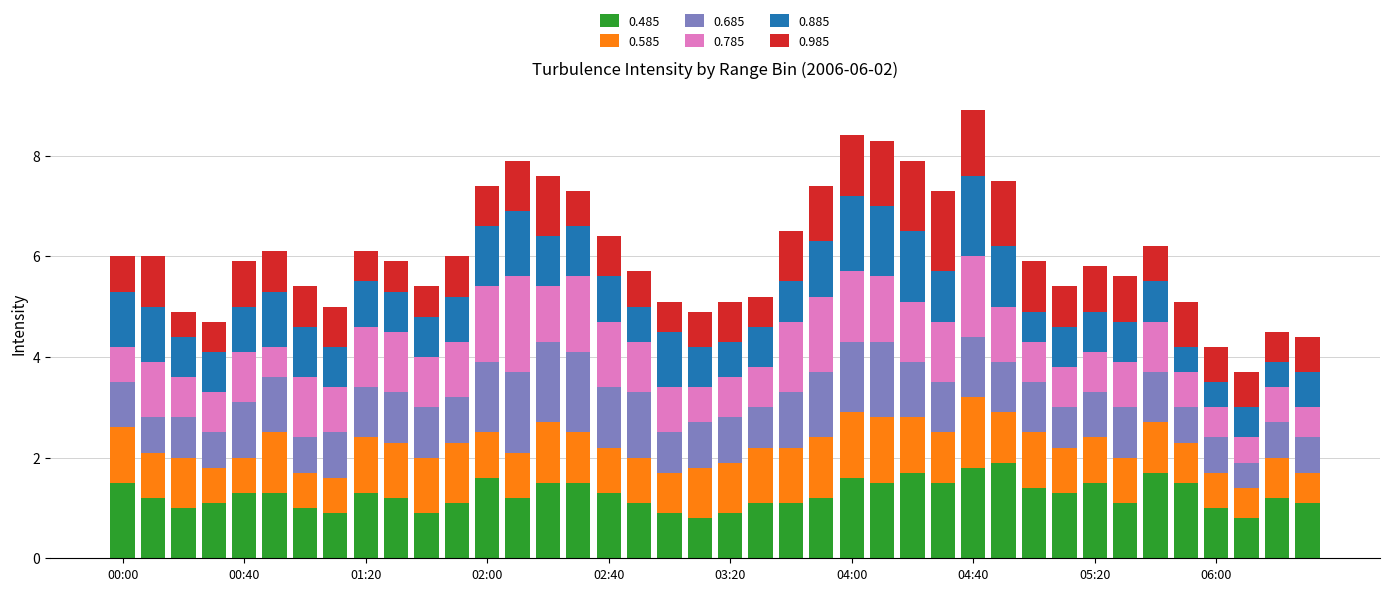

What is the lowest value of the 0.485 series?

0.8